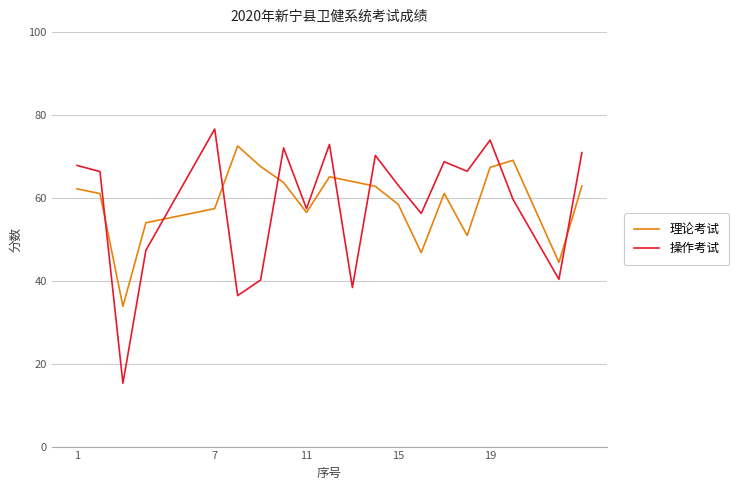

What is the minimum value shown in the chart?

15.3